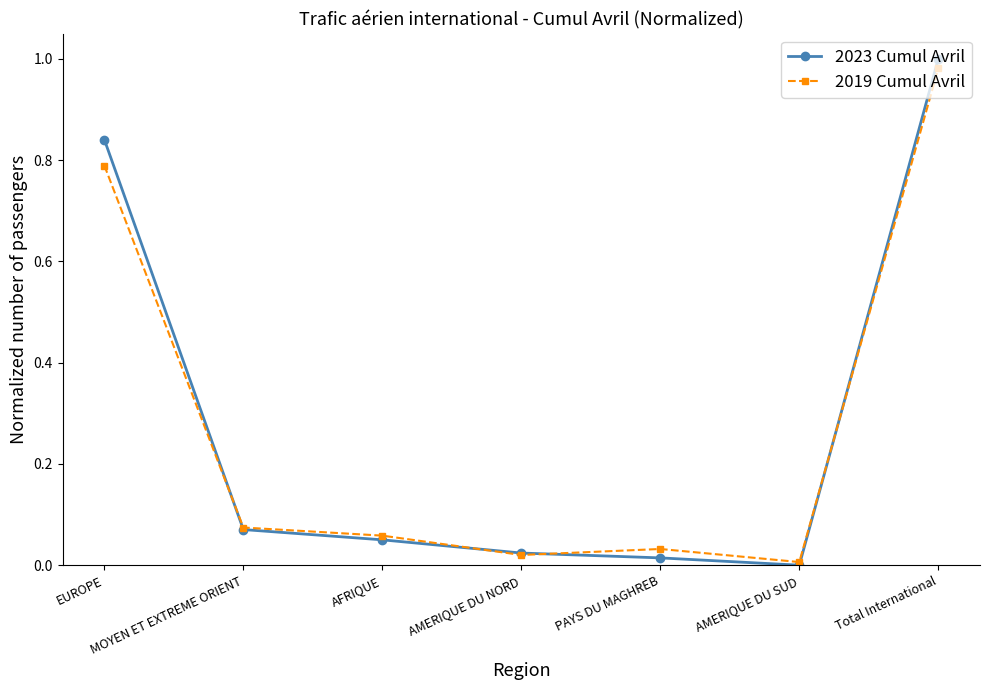

Which label corresponds to the largest value in the chart?

Total International